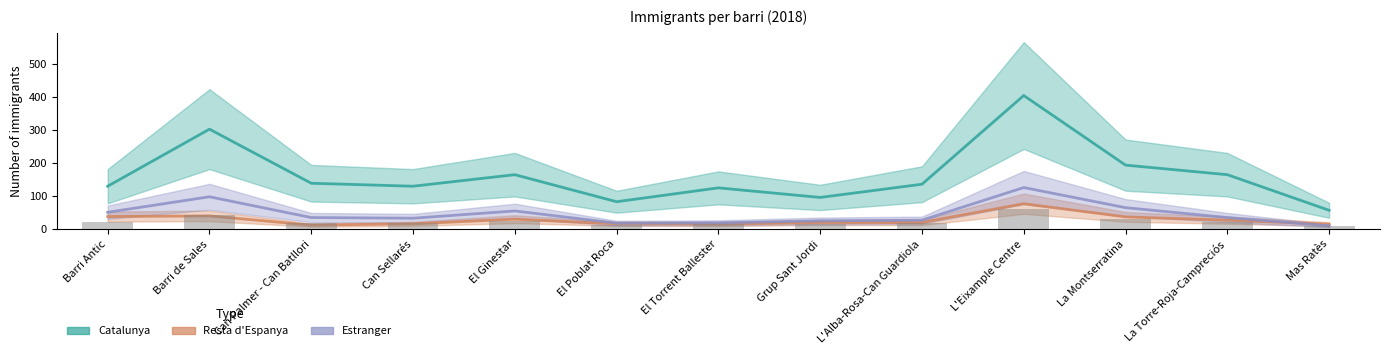

How many values in the Estranger series exceed 35?

5